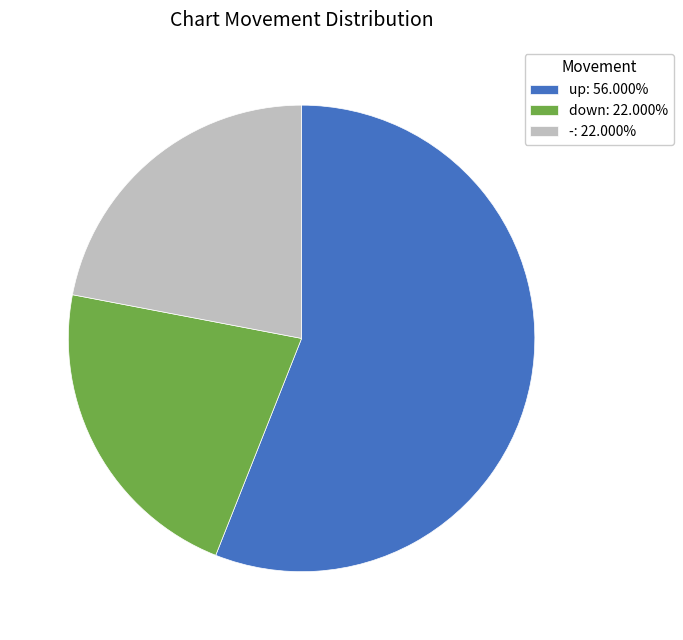

Is it true that up is 56% of the pie?

True